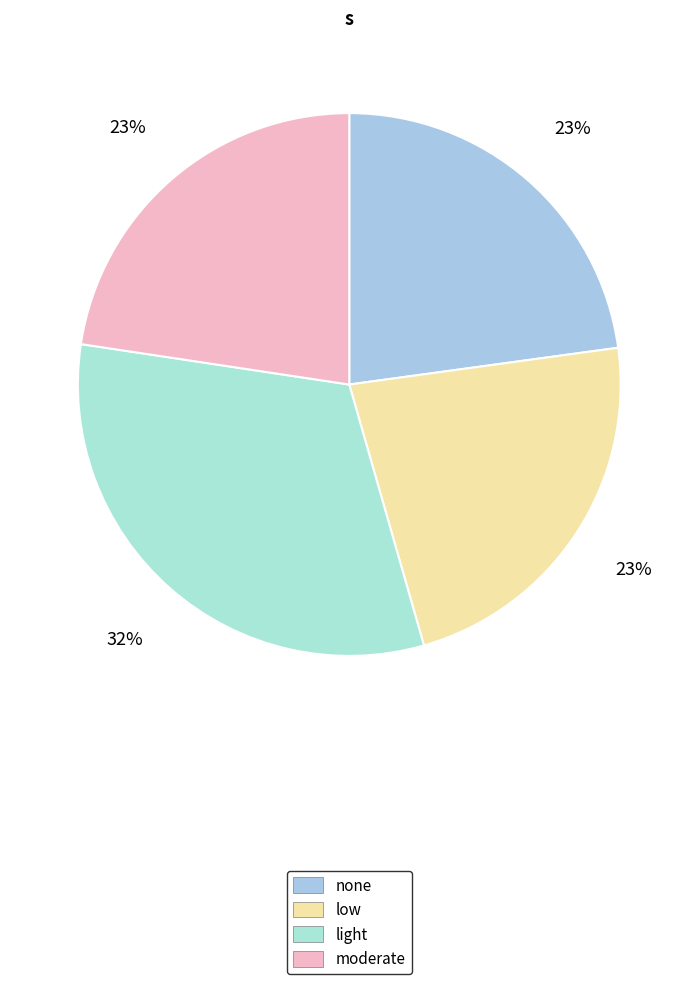

How many segments does this pie chart have?

4